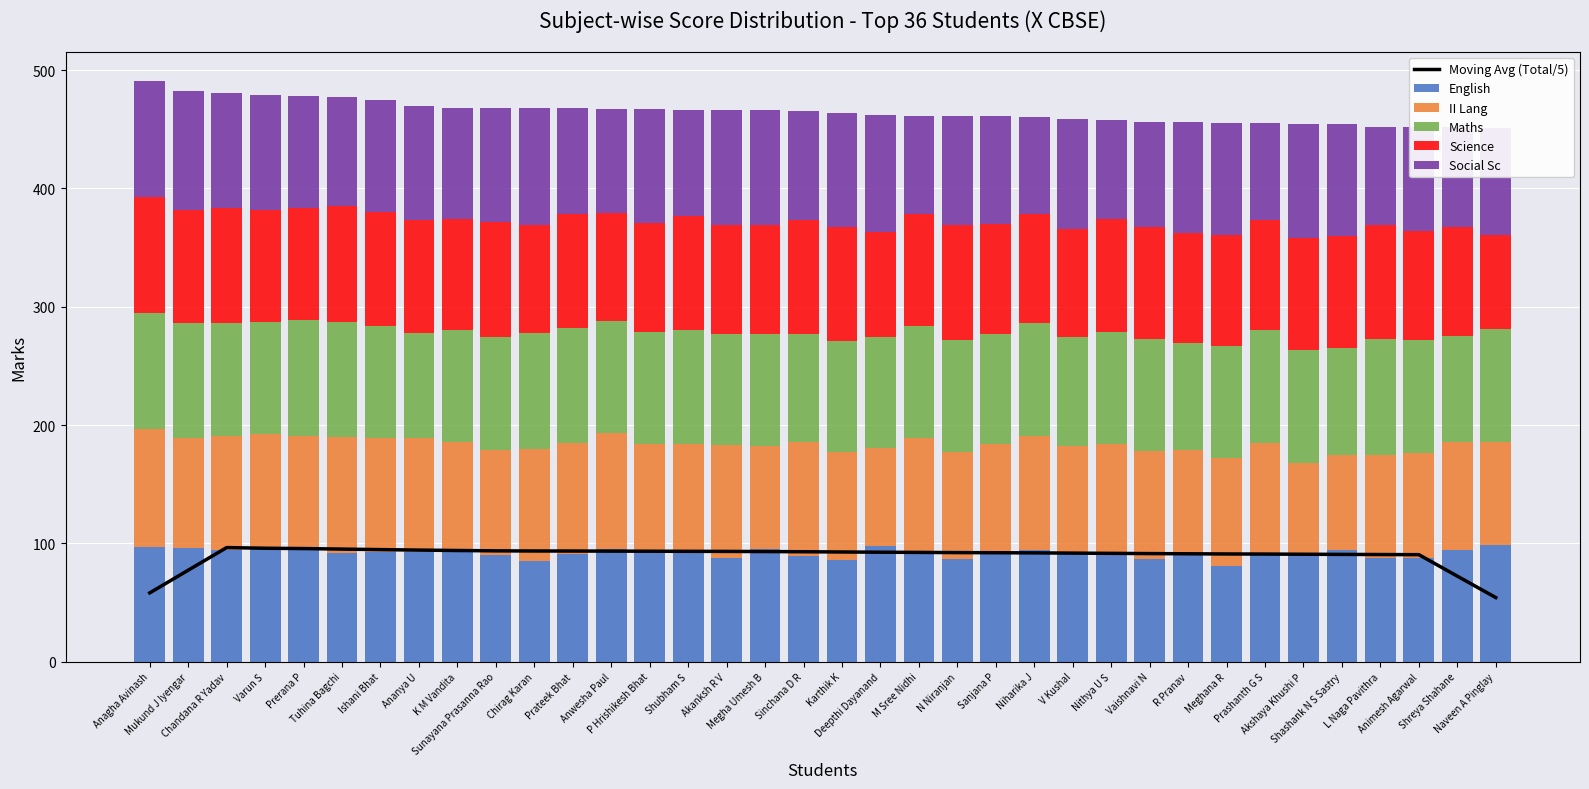

Reading right to left, what are all the values shown in this chart?

Moving Avg (Total/5): Naveen A Pinglay=54.2	Shreya Shahane=72.3	Animesh Agarwal=90.4	L Naga Pavithra=90.6	Shashank N S Sastry=90.7	Akshaya Khushi P=90.8	Prashanth G S=91.0	Meghana R=91.0	R Pranav=91.2	Vaishnavi N=91.4	Nithya U S=91.6	V Kushal=91.8	Niharika J=92.0	Sanjana P=92.1	N Niranjan=92.2	M Sree Nidhi=92.4	Deepthi Dayanand=92.5	Karthik K=92.7	Sinchana D R=92.9	Megha Umesh B=93.1	Akanksh R V=93.2	Shubham S=93.3	P Hrishikesh Bhat=93.4	Anwesha Paul=93.4	Prateek Bhat=93.5	Chirag Karan=93.6	Sunayana Prasanna Rao=93.7	K M Vandita=94.0	Ananya U=94.3	Ishani Bhat=94.7	Tuhina Bagchi=95.2	Prerana P=95.6	Varun S=95.9	Chandana R Yadav=96.4	Mukund J Iyengar=77.3	Anagha Avinash=58.2
English: Naveen A Pinglay=99.0	Shreya Shahane=94.0	Animesh Agarwal=88.0	L Naga Pavithra=88.0	Shashank N S Sastry=94.0	Akshaya Khushi P=92.0	Prashanth G S=92.0	Meghana R=81.0	R Pranav=90.0	Vaishnavi N=87.0	Nithya U S=90.0	V Kushal=92.0	Niharika J=94.0	Sanjana P=93.0	N Niranjan=87.0	M Sree Nidhi=92.0	Deepthi Dayanand=98.0	Karthik K=86.0	Sinchana D R=89.0	Megha Umesh B=95.0	Akanksh R V=88.0	Shubham S=94.0	P Hrishikesh Bhat=94.0	Anwesha Paul=95.0	Prateek Bhat=91.0	Chirag Karan=85.0	Sunayana Prasanna Rao=90.0	K M Vandita=94.0	Ananya U=93.0	Ishani Bhat=93.0	Tuhina Bagchi=92.0	Prerana P=94.0	Varun S=97.0	Chandana R Yadav=94.0	Mukund J Iyengar=96.0	Anagha Avinash=97.0
II Lang: Naveen A Pinglay=87.0	Shreya Shahane=92.0	Animesh Agarwal=88.0	L Naga Pavithra=87.0	Shashank N S Sastry=81.0	Akshaya Khushi P=76.0	Prashanth G S=93.0	Meghana R=91.0	R Pranav=89.0	Vaishnavi N=91.0	Nithya U S=94.0	V Kushal=90.0	Niharika J=97.0	Sanjana P=91.0	N Niranjan=90.0	M Sree Nidhi=97.0	Deepthi Dayanand=83.0	Karthik K=91.0	Sinchana D R=97.0	Megha Umesh B=87.0	Akanksh R V=95.0	Shubham S=90.0	P Hrishikesh Bhat=90.0	Anwesha Paul=98.0	Prateek Bhat=94.0	Chirag Karan=95.0	Sunayana Prasanna Rao=89.0	K M Vandita=92.0	Ananya U=96.0	Ishani Bhat=96.0	Tuhina Bagchi=98.0	Prerana P=97.0	Varun S=95.0	Chandana R Yadav=97.0	Mukund J Iyengar=93.0	Anagha Avinash=100.0
Maths: Naveen A Pinglay=95.0	Shreya Shahane=89.0	Animesh Agarwal=96.0	L Naga Pavithra=98.0	Shashank N S Sastry=90.0	Akshaya Khushi P=95.0	Prashanth G S=95.0	Meghana R=95.0	R Pranav=90.0	Vaishnavi N=95.0	Nithya U S=95.0	V Kushal=92.0	Niharika J=95.0	Sanjana P=93.0	N Niranjan=95.0	M Sree Nidhi=95.0	Deepthi Dayanand=93.0	Karthik K=94.0	Sinchana D R=91.0	Megha Umesh B=95.0	Akanksh R V=94.0	Shubham S=96.0	P Hrishikesh Bhat=95.0	Anwesha Paul=95.0	Prateek Bhat=97.0	Chirag Karan=98.0	Sunayana Prasanna Rao=95.0	K M Vandita=94.0	Ananya U=89.0	Ishani Bhat=95.0	Tuhina Bagchi=97.0	Prerana P=98.0	Varun S=95.0	Chandana R Yadav=95.0	Mukund J Iyengar=97.0	Anagha Avinash=98.0
Science: Naveen A Pinglay=80.0	Shreya Shahane=92.0	Animesh Agarwal=92.0	L Naga Pavithra=96.0	Shashank N S Sastry=95.0	Akshaya Khushi P=95.0	Prashanth G S=93.0	Meghana R=94.0	R Pranav=93.0	Vaishnavi N=94.0	Nithya U S=95.0	V Kushal=92.0	Niharika J=92.0	Sanjana P=93.0	N Niranjan=97.0	M Sree Nidhi=94.0	Deepthi Dayanand=89.0	Karthik K=96.0	Sinchana D R=96.0	Megha Umesh B=92.0	Akanksh R V=92.0	Shubham S=97.0	P Hrishikesh Bhat=92.0	Anwesha Paul=91.0	Prateek Bhat=96.0	Chirag Karan=91.0	Sunayana Prasanna Rao=98.0	K M Vandita=94.0	Ananya U=95.0	Ishani Bhat=96.0	Tuhina Bagchi=98.0	Prerana P=94.0	Varun S=95.0	Chandana R Yadav=97.0	Mukund J Iyengar=96.0	Anagha Avinash=98.0
Social Sc: Naveen A Pinglay=90.0	Shreya Shahane=85.0	Animesh Agarwal=88.0	L Naga Pavithra=83.0	Shashank N S Sastry=94.0	Akshaya Khushi P=96.0	Prashanth G S=82.0	Meghana R=94.0	R Pranav=94.0	Vaishnavi N=89.0	Nithya U S=84.0	V Kushal=93.0	Niharika J=82.0	Sanjana P=91.0	N Niranjan=92.0	M Sree Nidhi=83.0	Deepthi Dayanand=99.0	Karthik K=97.0	Sinchana D R=92.0	Megha Umesh B=97.0	Akanksh R V=97.0	Shubham S=89.0	P Hrishikesh Bhat=96.0	Anwesha Paul=88.0	Prateek Bhat=90.0	Chirag Karan=99.0	Sunayana Prasanna Rao=96.0	K M Vandita=94.0	Ananya U=97.0	Ishani Bhat=95.0	Tuhina Bagchi=92.0	Prerana P=95.0	Varun S=97.0	Chandana R Yadav=98.0	Mukund J Iyengar=100.0	Anagha Avinash=98.0